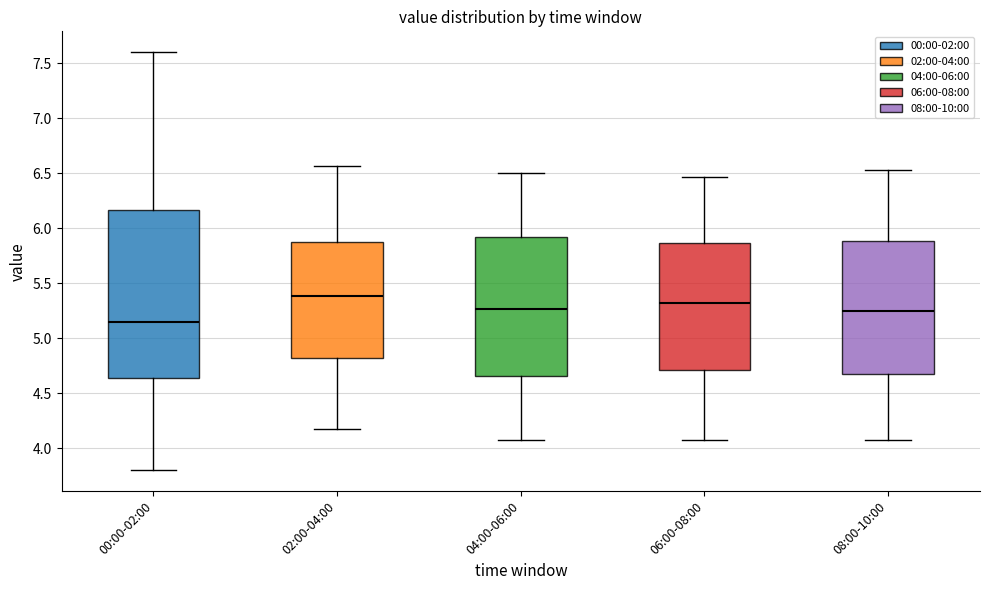

Where is the lower edge of the box for 02:00-04:00 on the y-axis? The values are not printed on the chart, so give them approximately, as read against the axis.

4.80